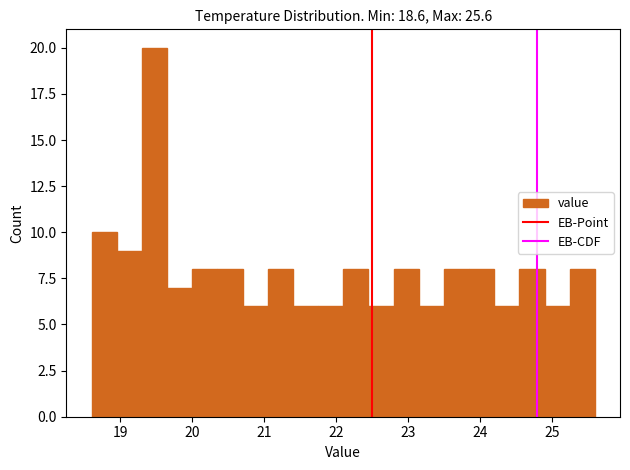

Around what value on the x-axis is the tallest bar? Give the approximate position of its centre, as read against the axis.

19.5